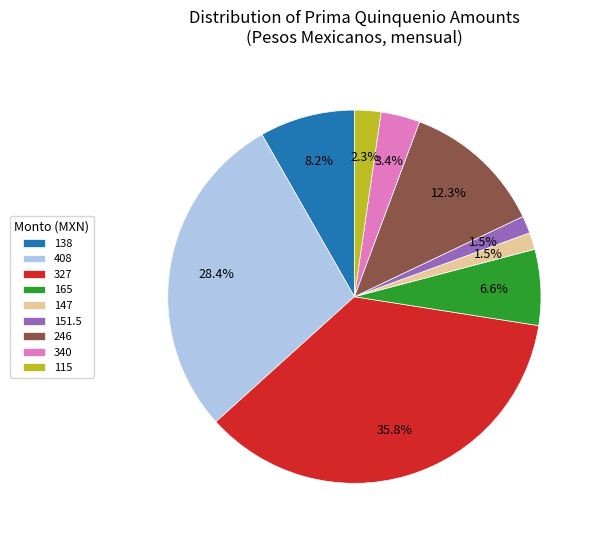

What portion of the pie excludes 151.5?

98.5%